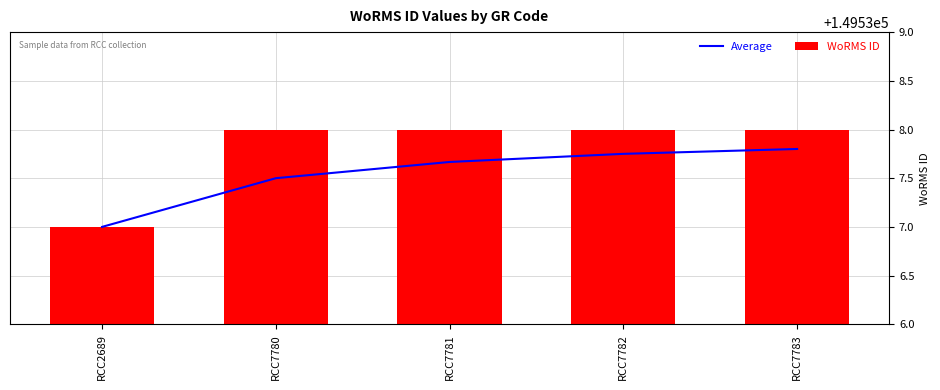

What is the total value across all series at RCC7783?

299075.8